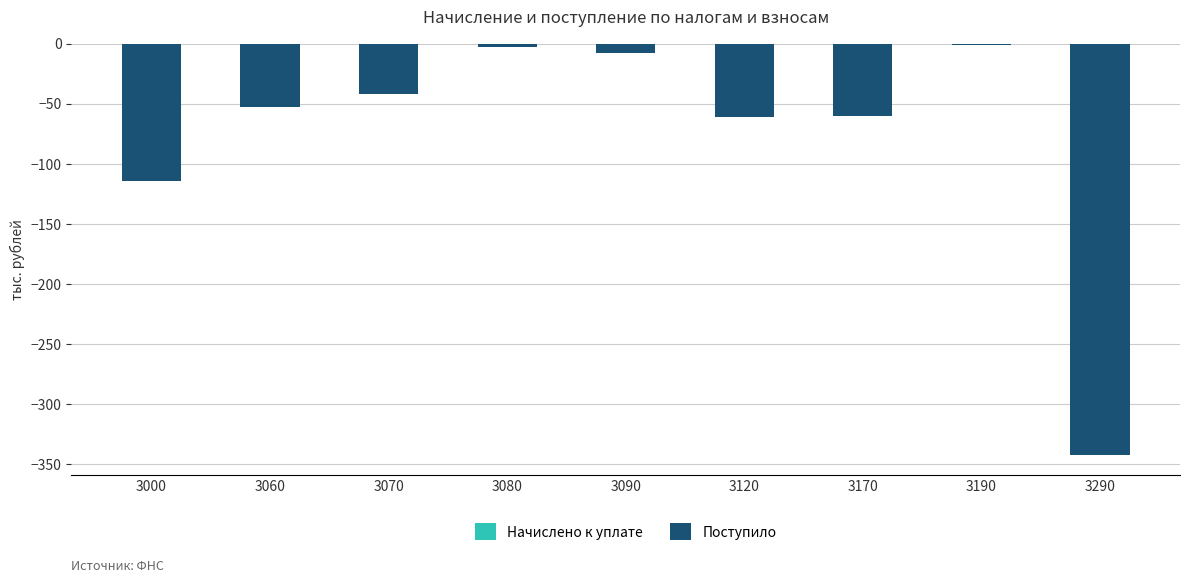

Between 3120 and 3290, which is larger?

3120